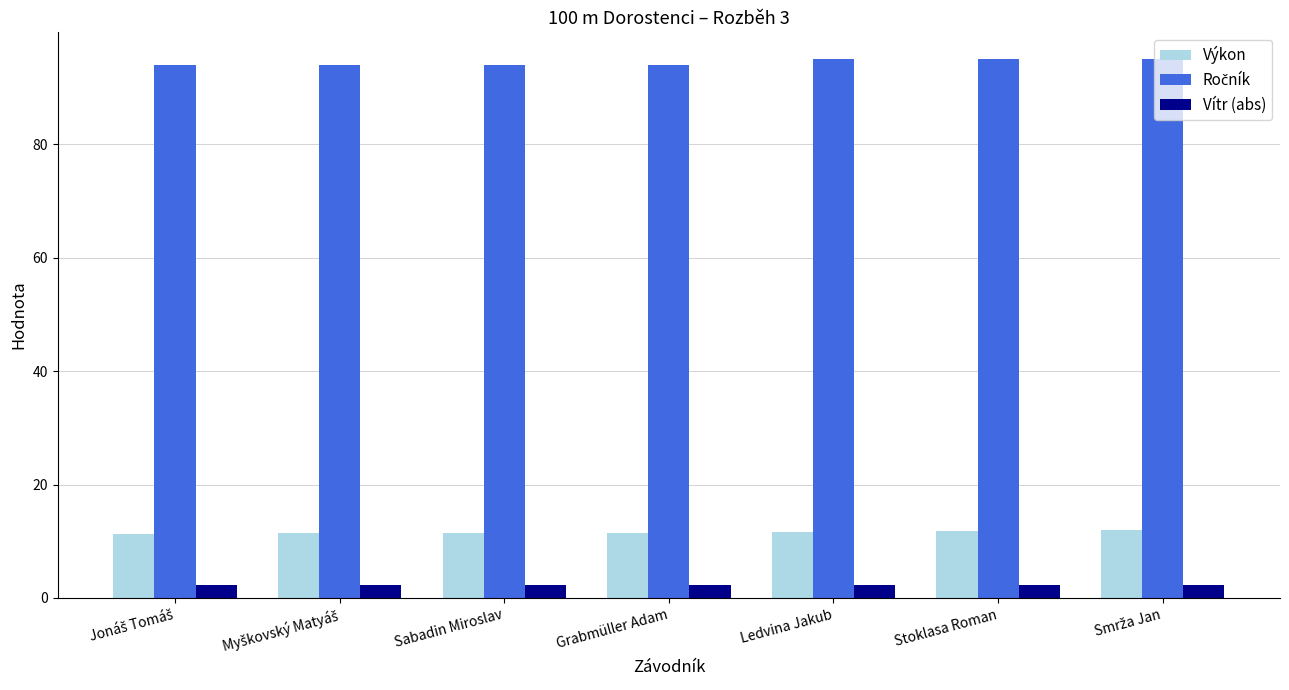

What is the minimum value shown in the chart?

2.3